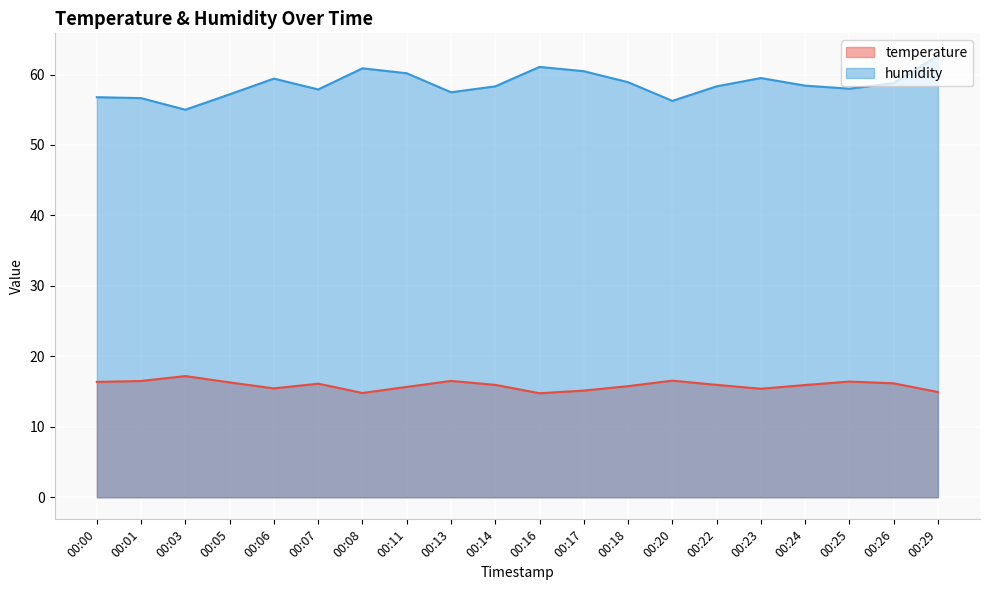

The value of temperature at 00:18 is 15.8. True or false?

True